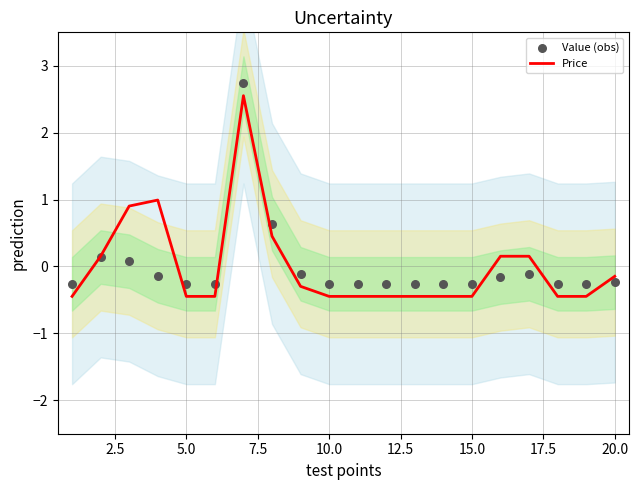

At how many categories does at least one series exceed 2?

1